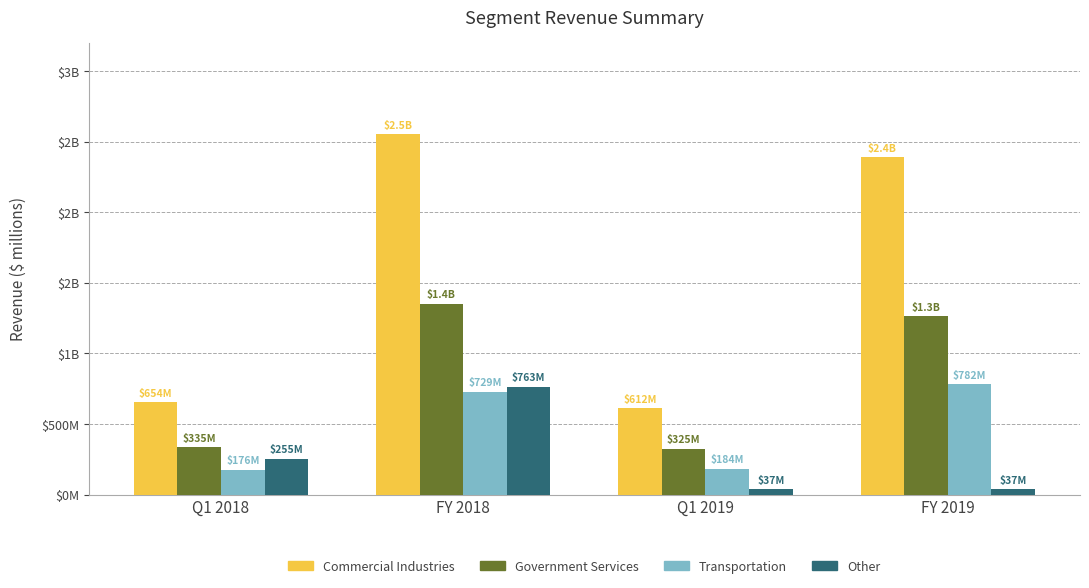

At which label does Other reach its minimum?

Q1 2019